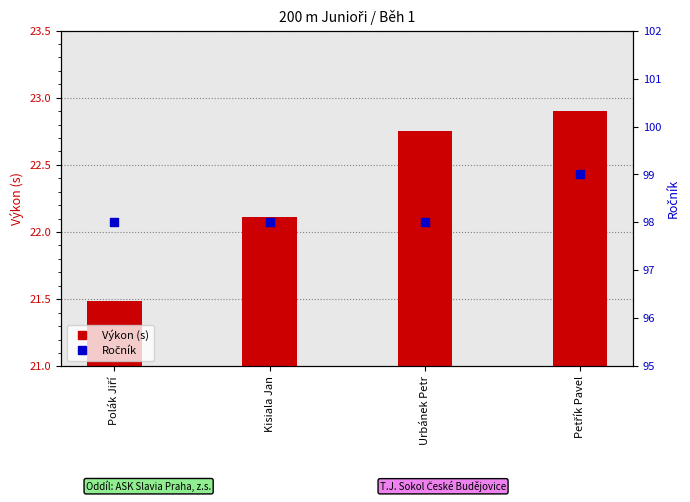

At how many categories does at least one series exceed 36?

4